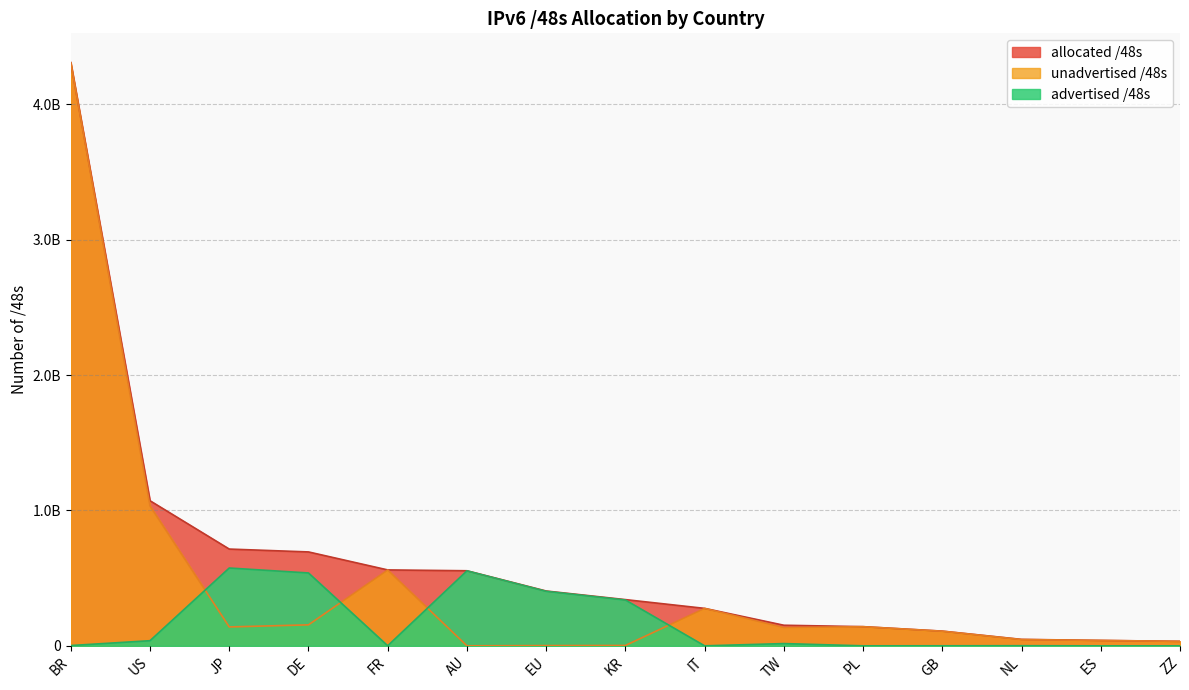

How many lines are shown in the chart?

3